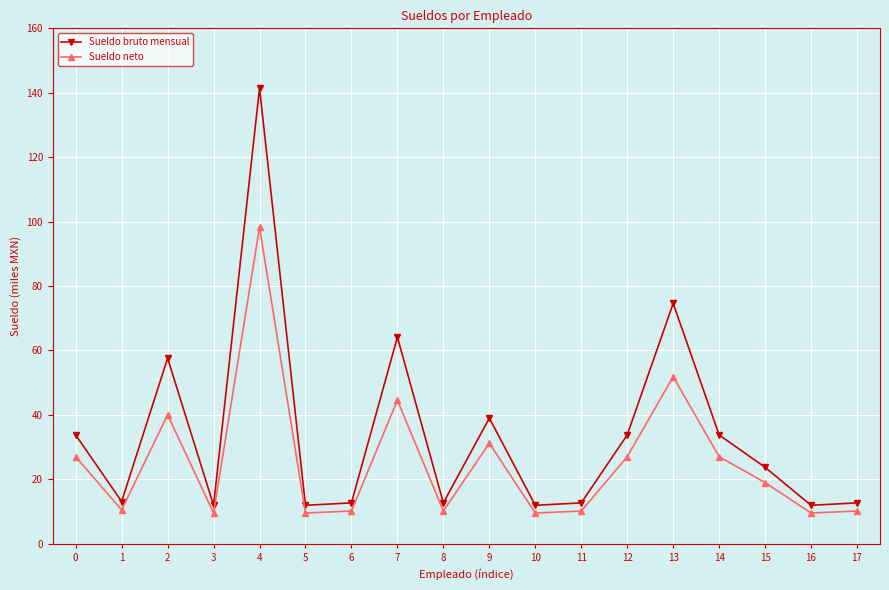

Which series has the widest spread of values?

Sueldo bruto mensual